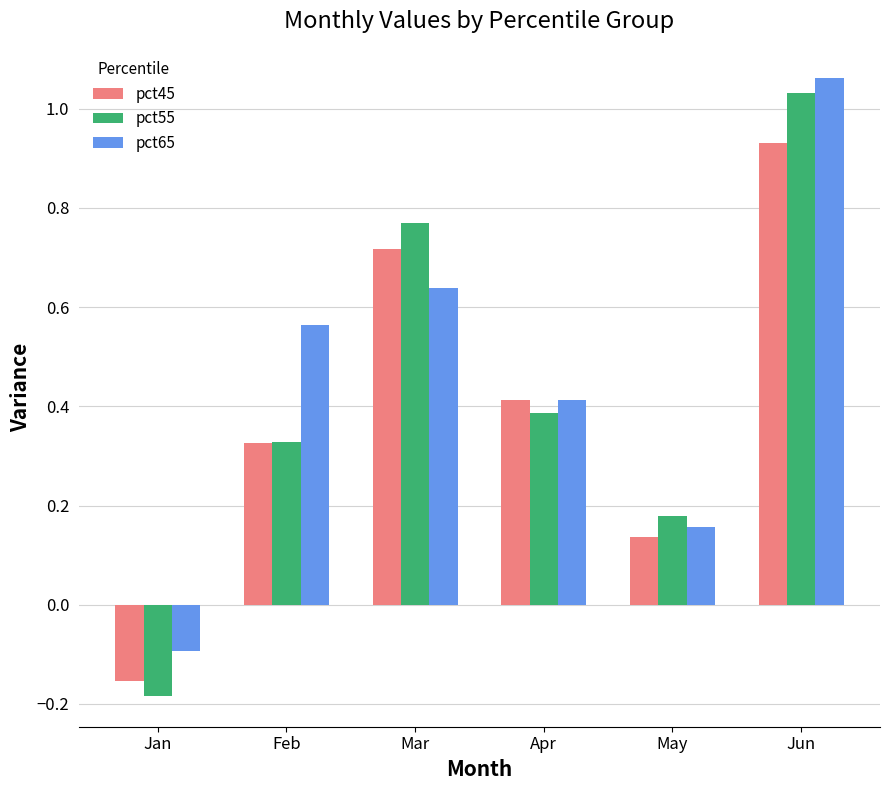

What is the value of the pct45 bar at the 4th from the left?

0.4